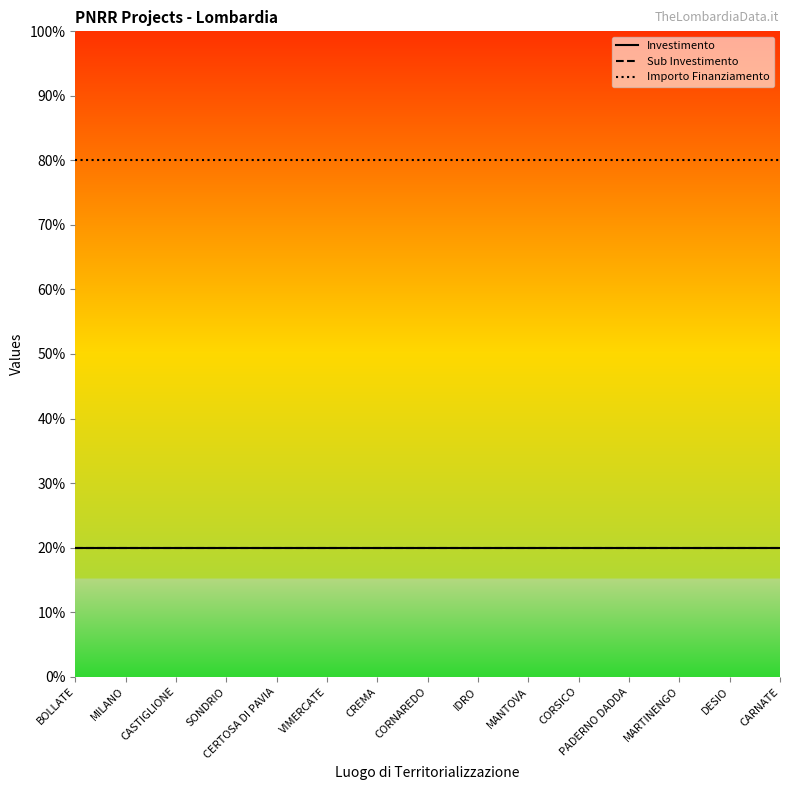

Reading left to right, extract all data points from this chart.

Investimento: 20	20	20	20	20	20	20	20	20	20	20	20	20	20	20
Sub Investimento: 20	20	20	20	20	20	20	20	20	20	20	20	20	20	20
Importo Finanziamento: 80	80	80	80	80	80	80	80	80	80	80	80	80	80	80